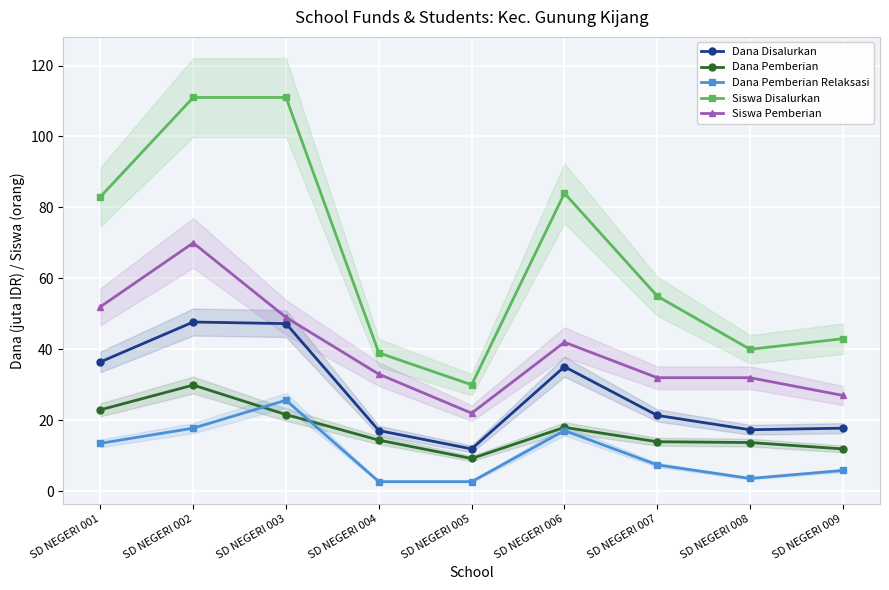

What is the sum of all Dana Pemberian values?

155.7